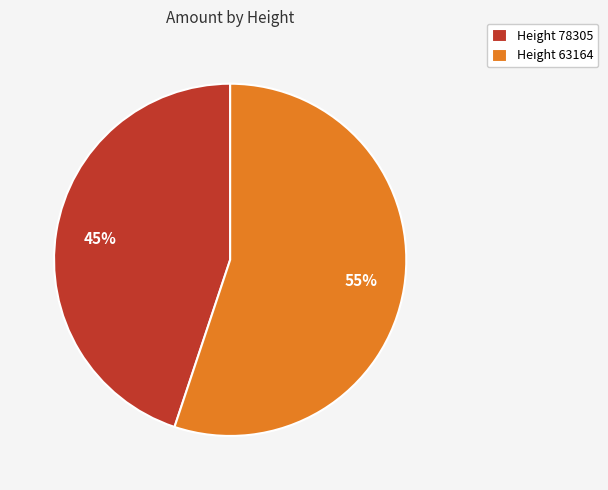

Do Height 78305 and Height 63164 together represent more than half of the pie?

Yes